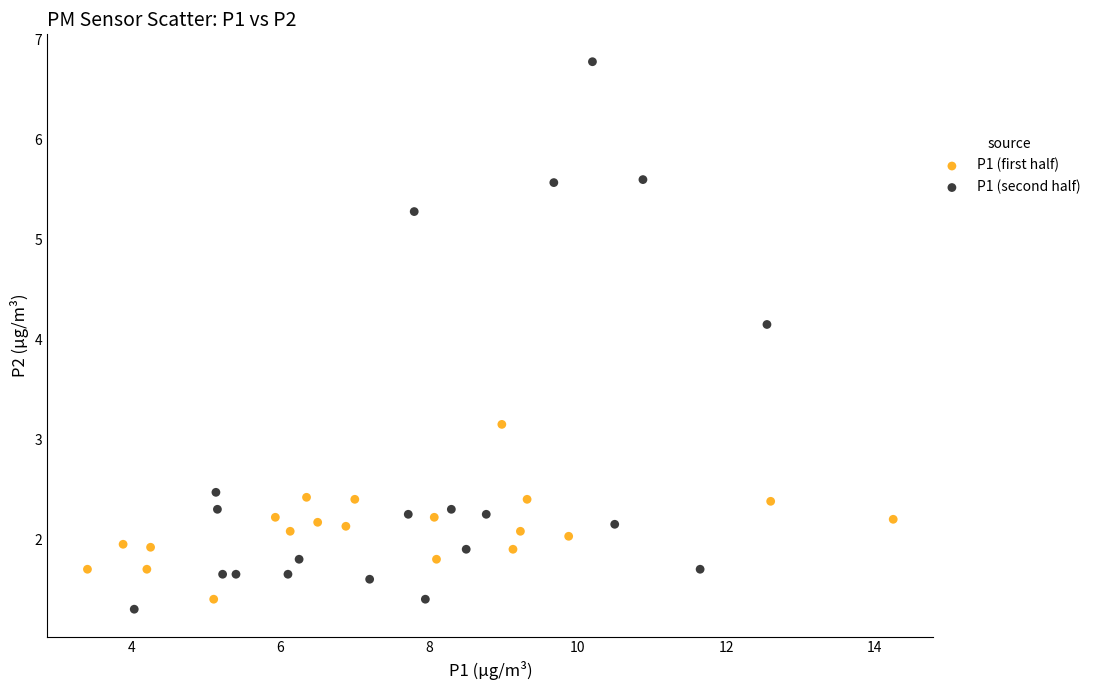

Which series reaches the maximum Y coordinate?

P1 (second half)